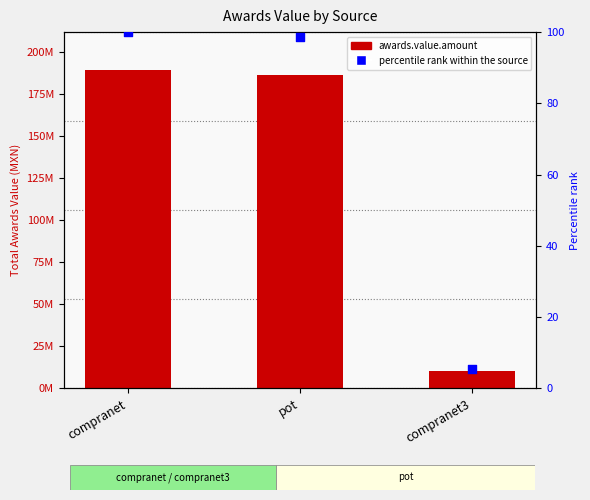

Which series has the largest total across all categories?

awards.value.amount